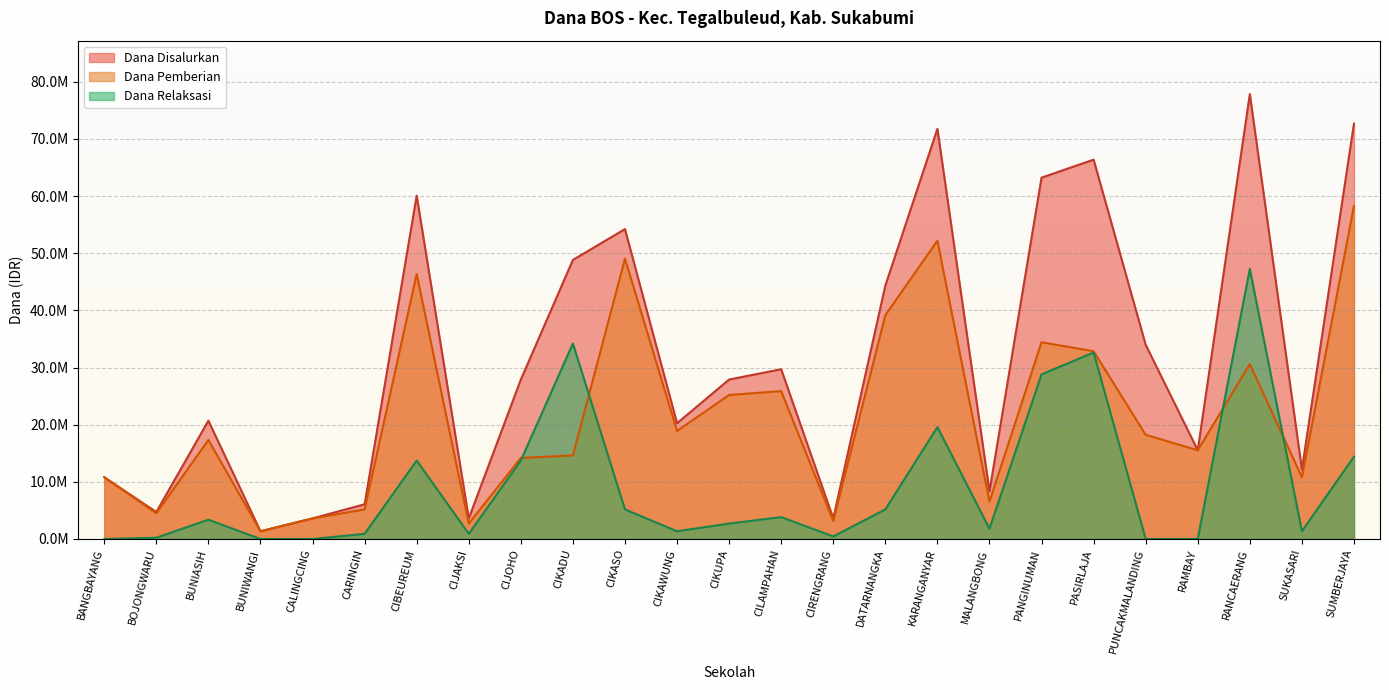

The Dana Pemberian series shows 7477567 at CIKUPA. True or false?

False